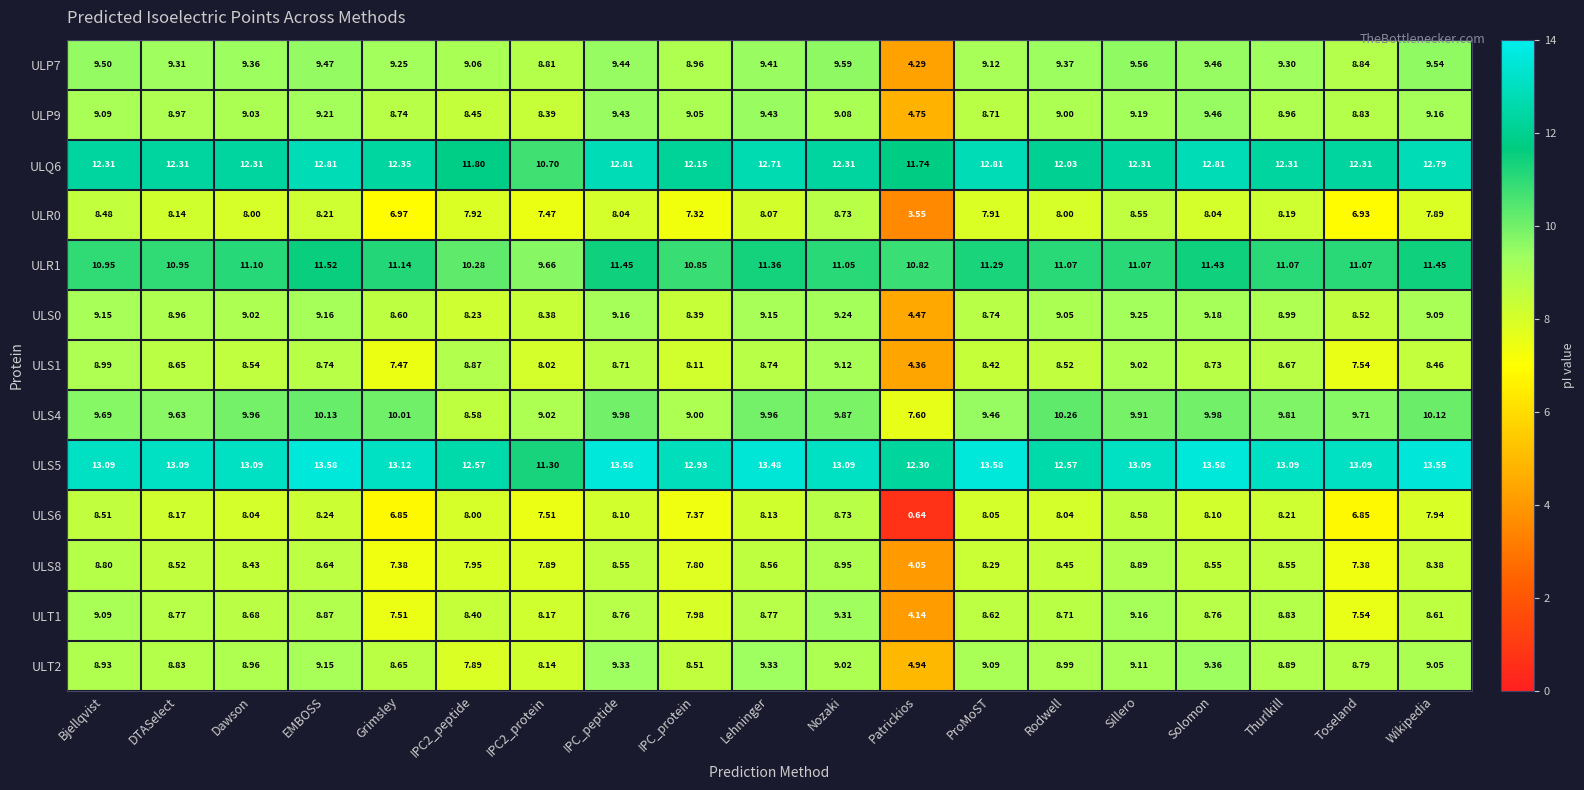

At which label does ULT2 reach its peak?

Solomon